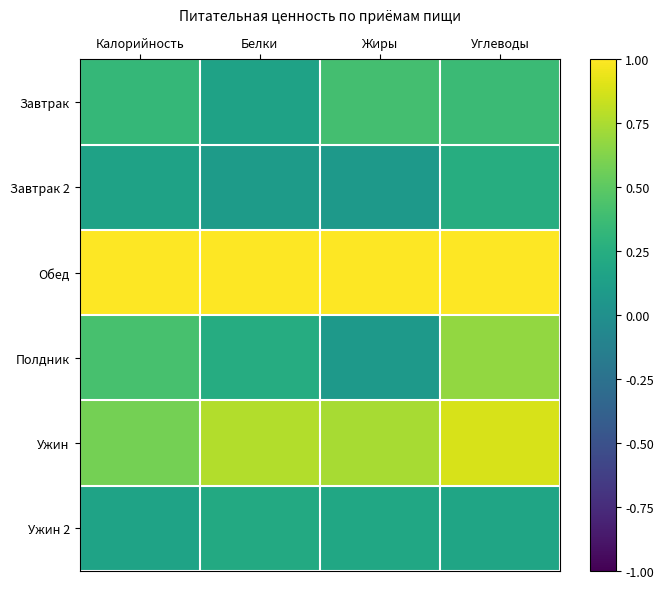

Which series changed the most between Белки and Жиры?

Завтрак